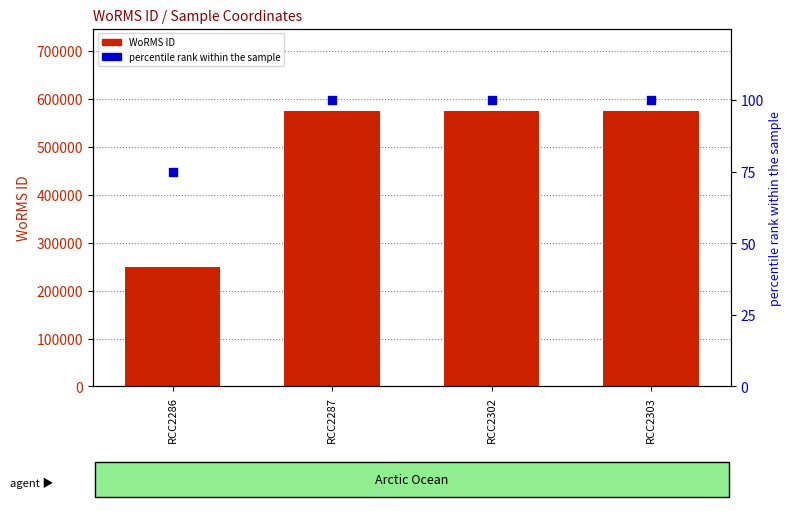

What is the total value across all series at RCC2303?

574032